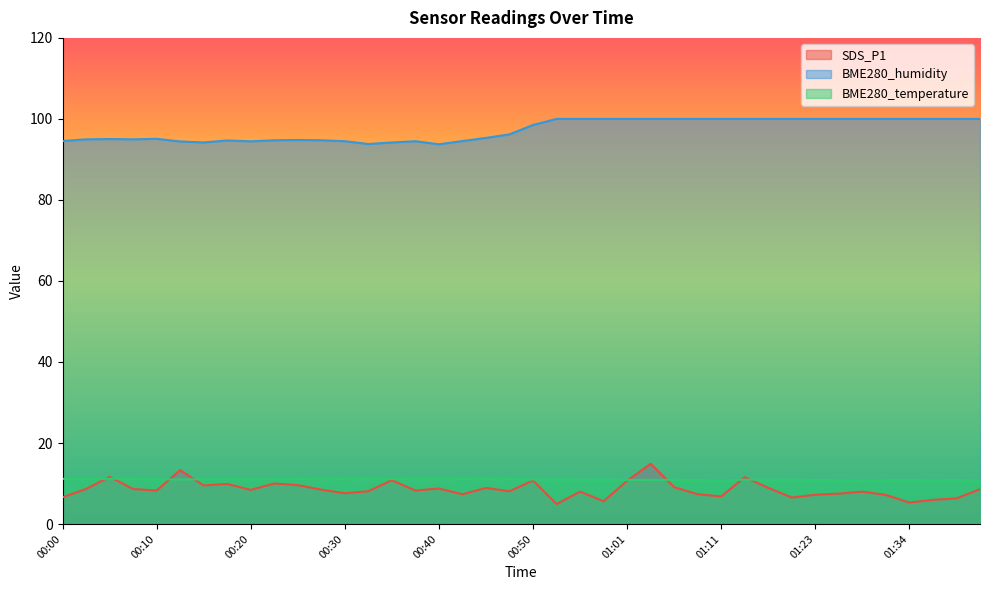

How many interior local peaks does the BME280_humidity series have?

5